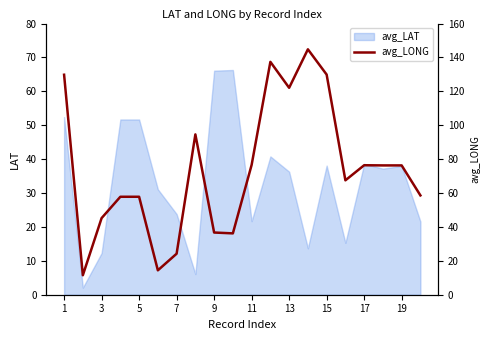

The value of avg_LAT at 3 is 12.3. True or false?

True